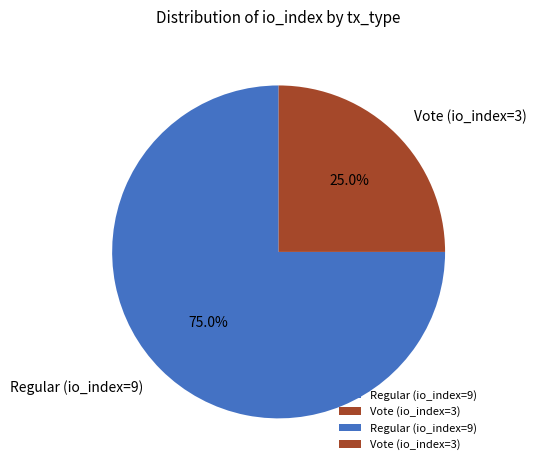

What percentage is the Regular (io_index=9) slice, to the nearest percent?

75%